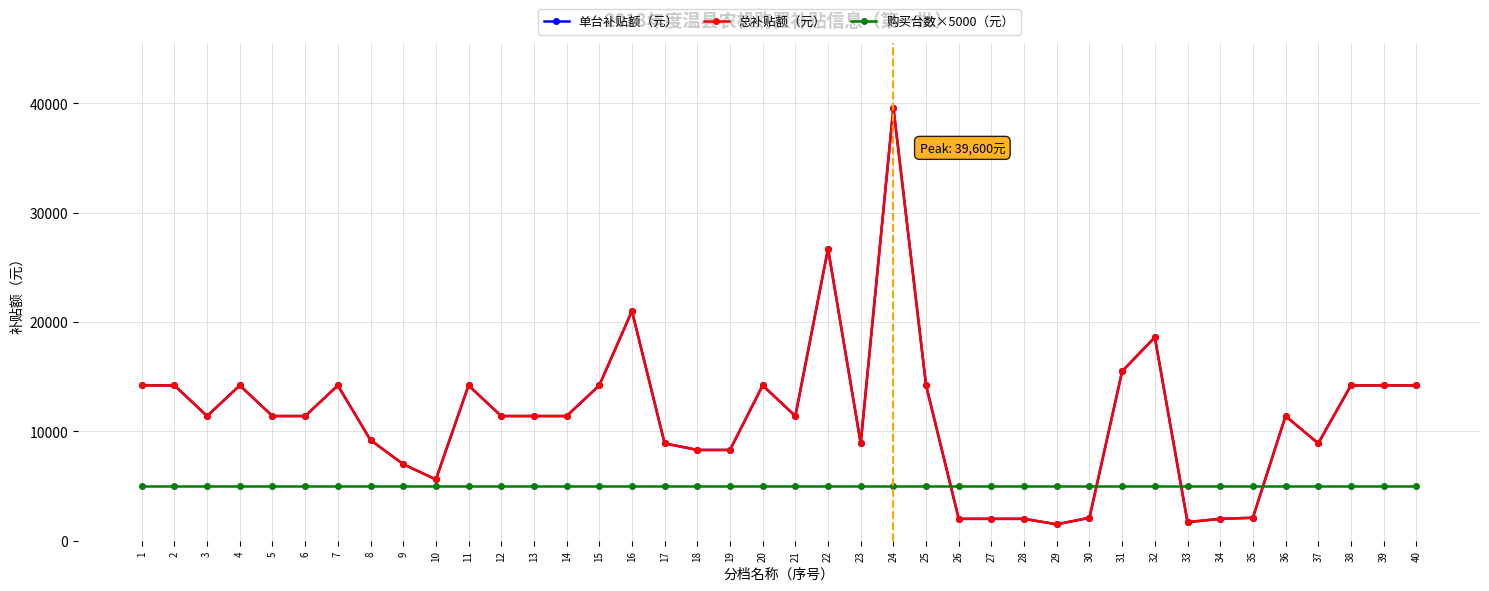

What is the difference between the second highest and minimum values in the 单台补贴额（元） series?

25200